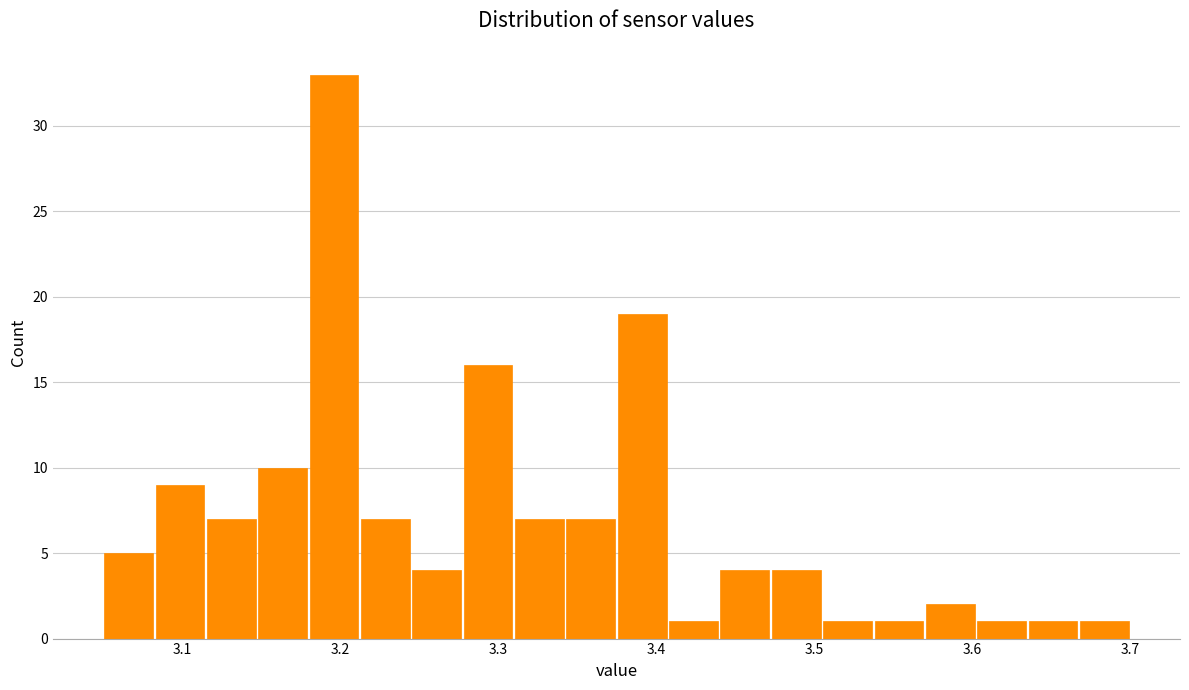

Read against the x-axis, roughly where is the centre of the tallest bar?

3.20